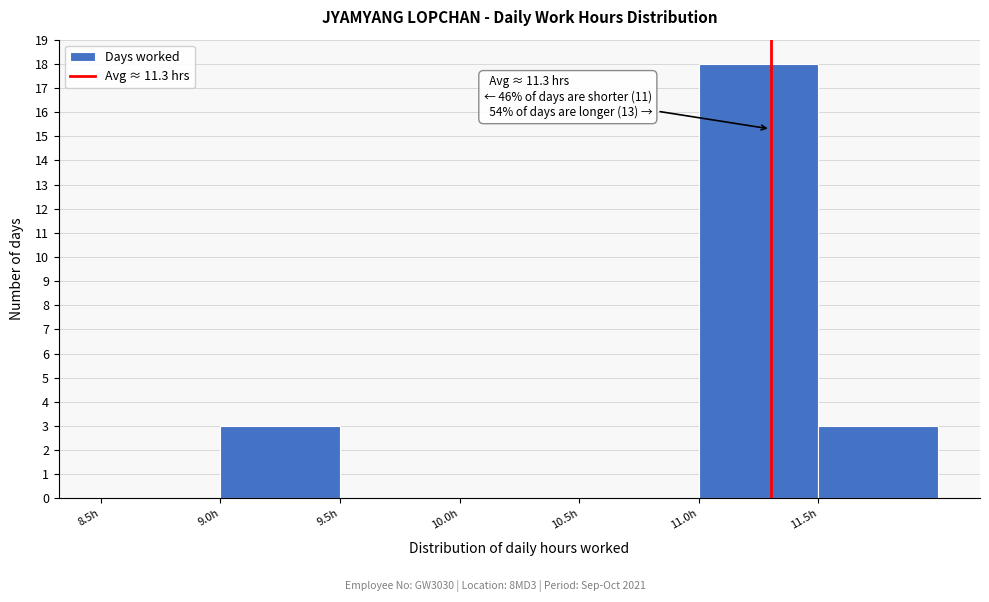

Which range on the x-axis has the tallest bar?

11.0 to 11.5